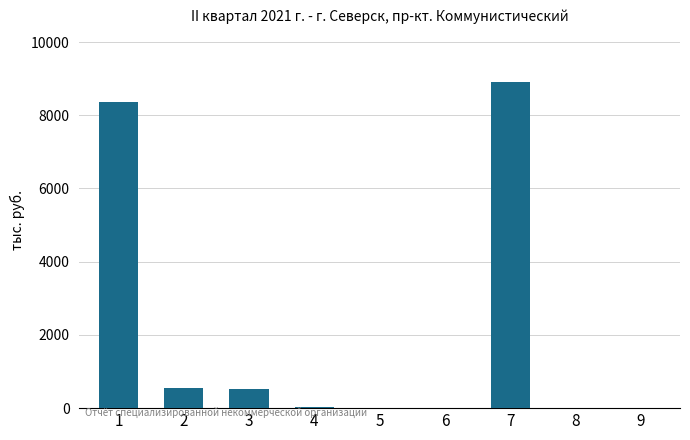

What is the change in value from 1 to 7?

+547.1